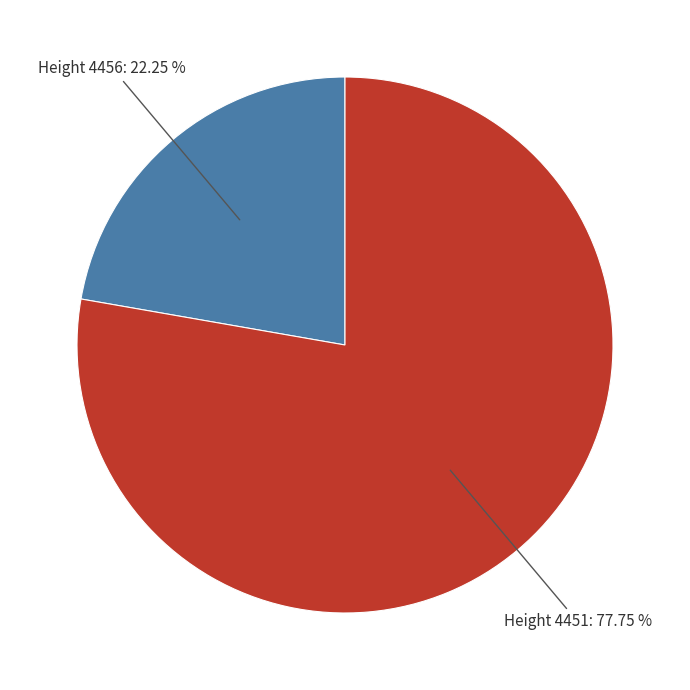

To the nearest percent, what is the average slice percentage?

50%